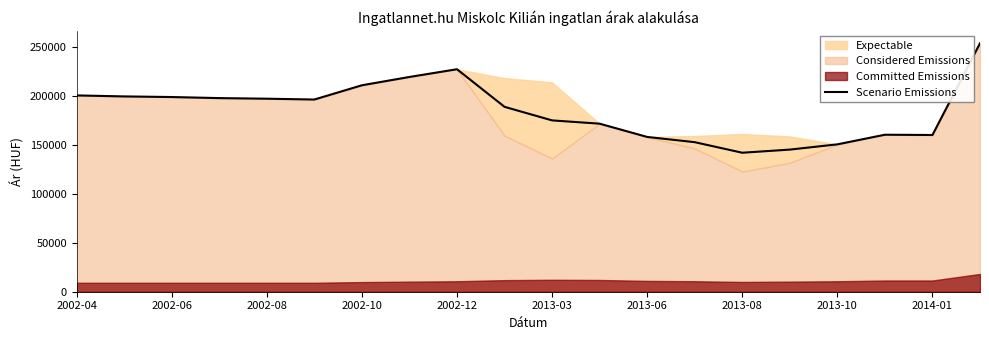

The value of Scenario Emissions at 2002-06 is 56682. True or false?

False